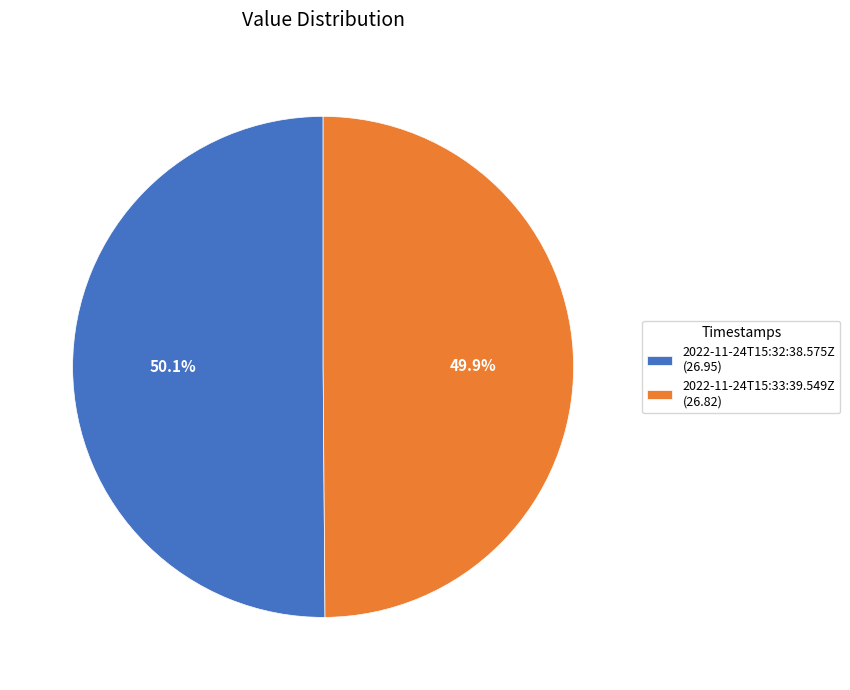

What percentage is NOT represented by 2022-11-24T15:33:39.549Z (26.82)?

50.1%